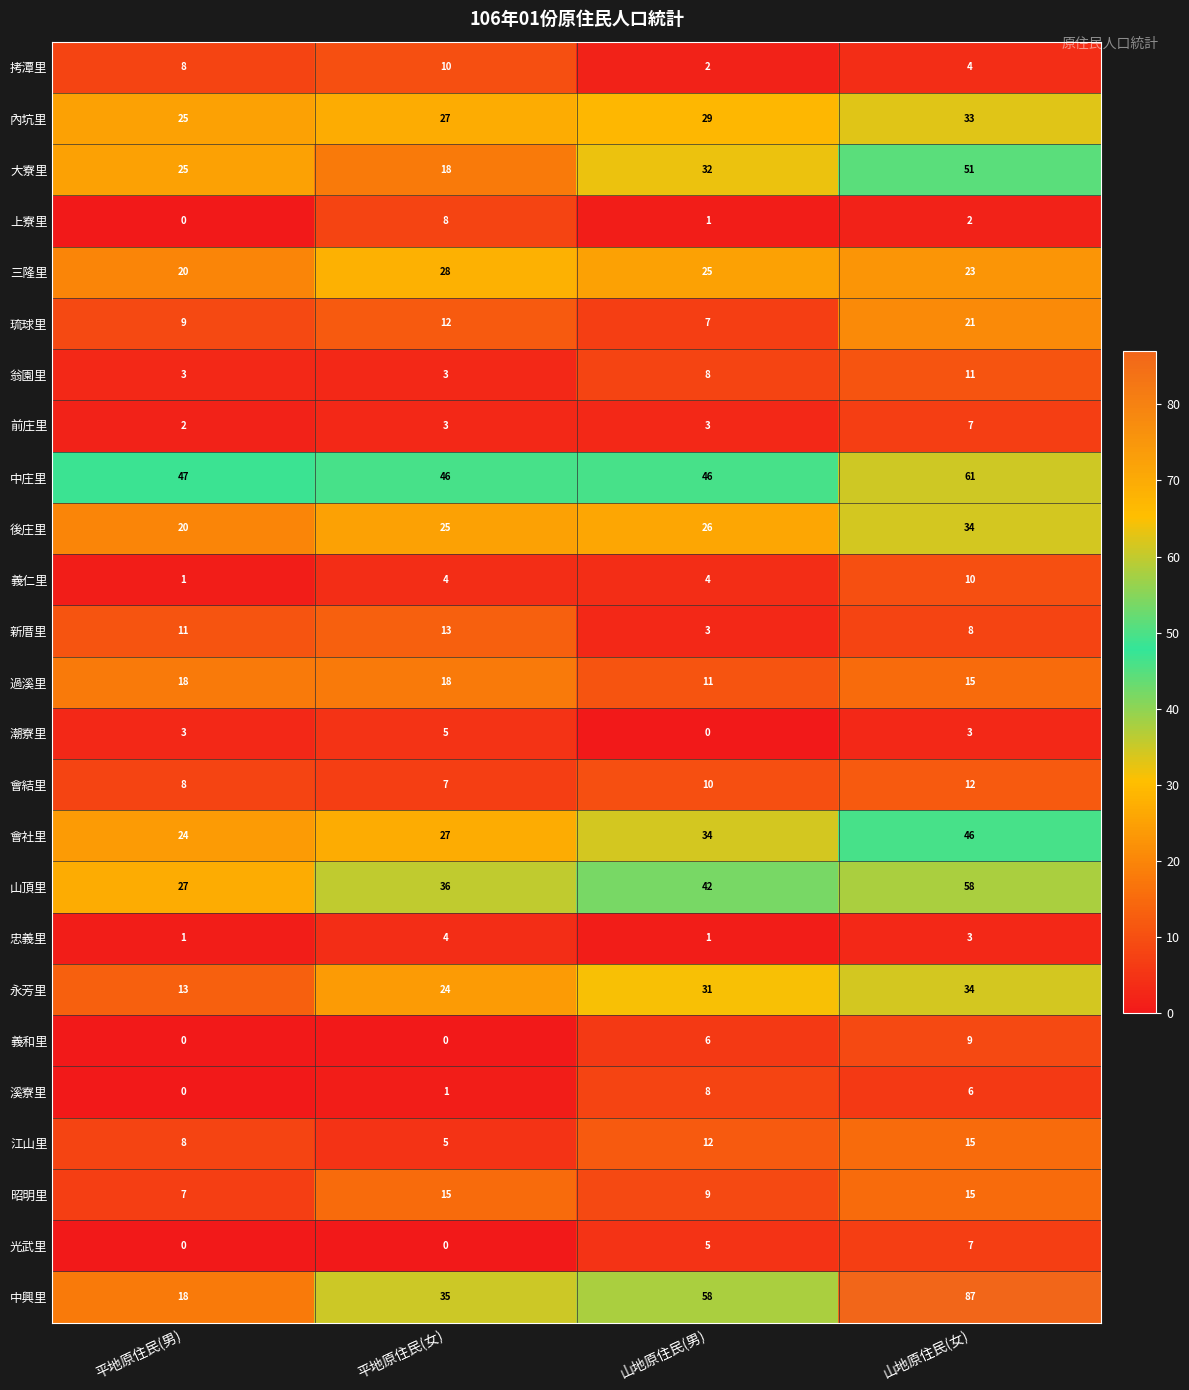

The 中興里 series shows 58 at 山地原住民(男). True or false?

True